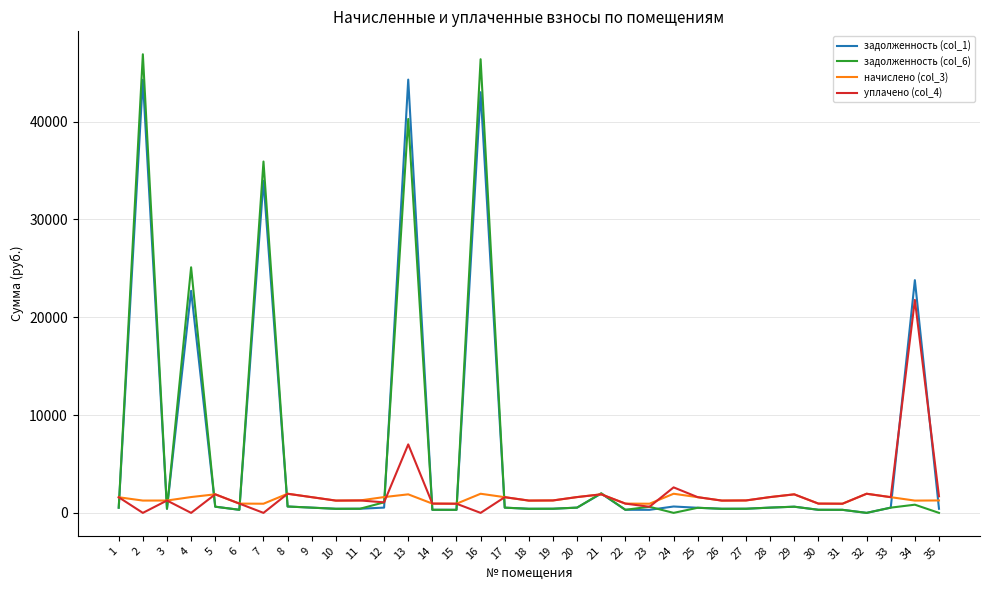

What is the total value across all series at 23?

2496.9